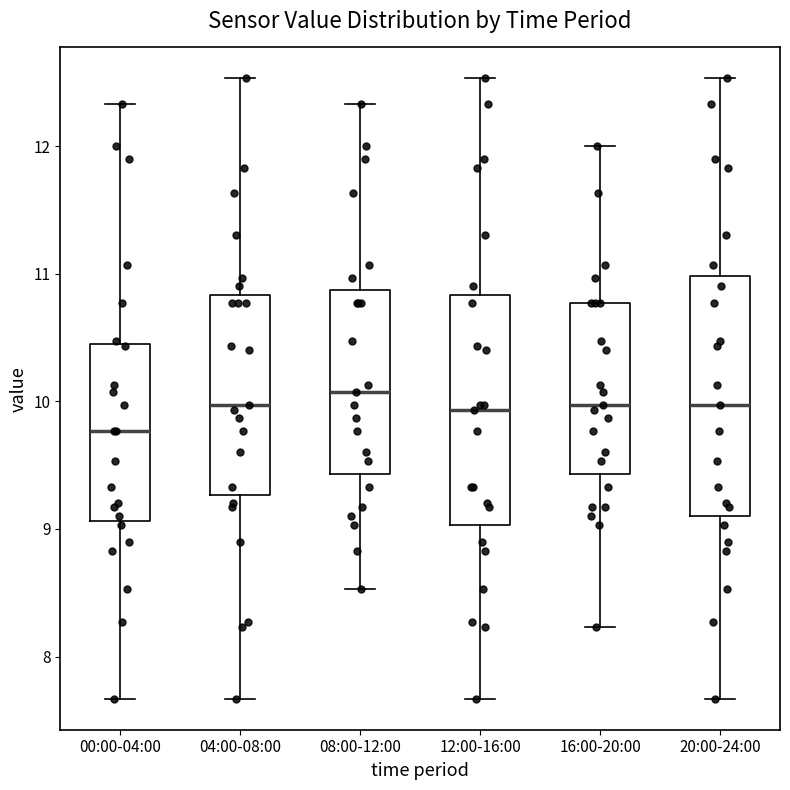

Where does the median line of the box for 04:00-08:00 sit on the y-axis? The values are not printed on the chart, so give them approximately, as read against the axis.

10.0